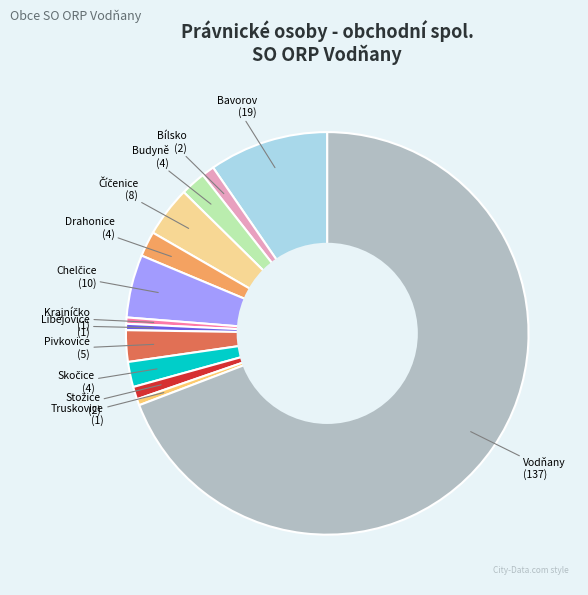

Is there a majority slice in this chart?

Yes